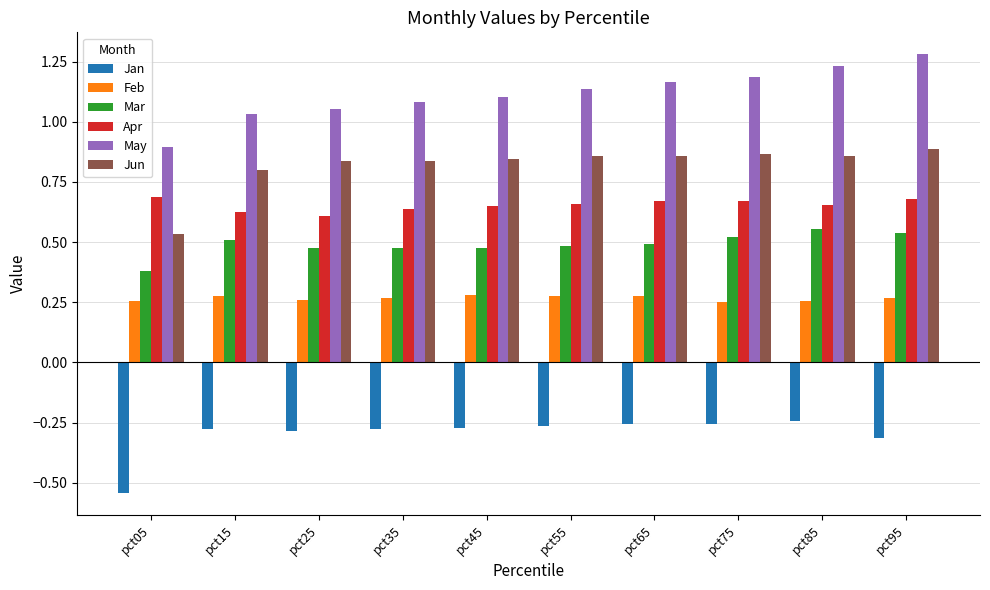

Which series has the largest total across all categories?

May